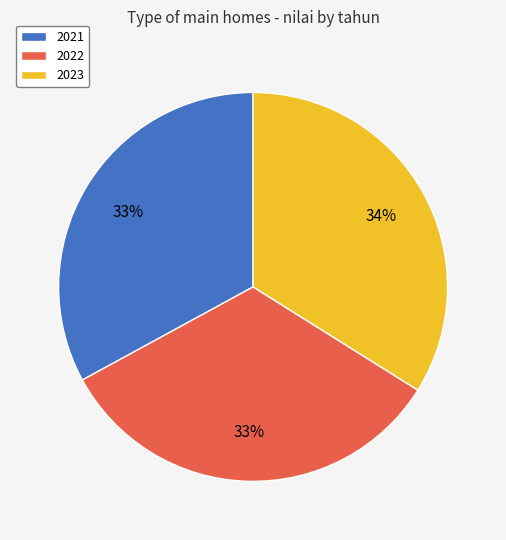

Is it true that 2021 is 20% of the pie?

False